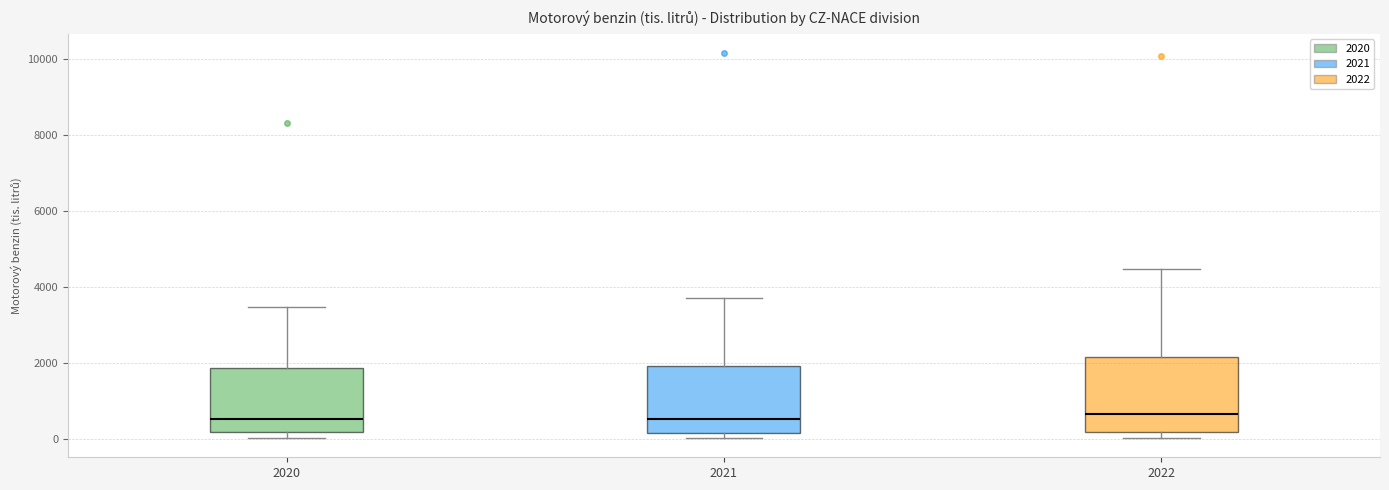

Which box is the tallest, from its lower edge to its upper edge?

2022